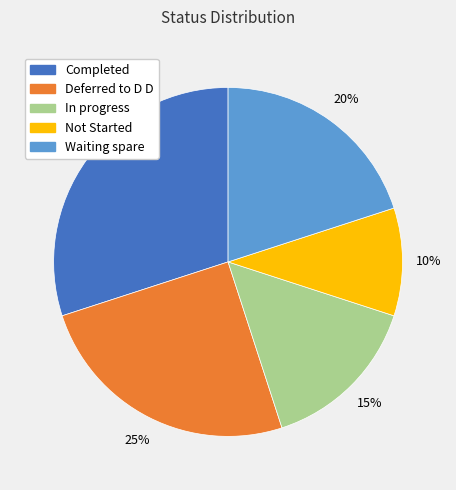

Combined, do Waiting spare and Deferred to D D account for over 50%?

No